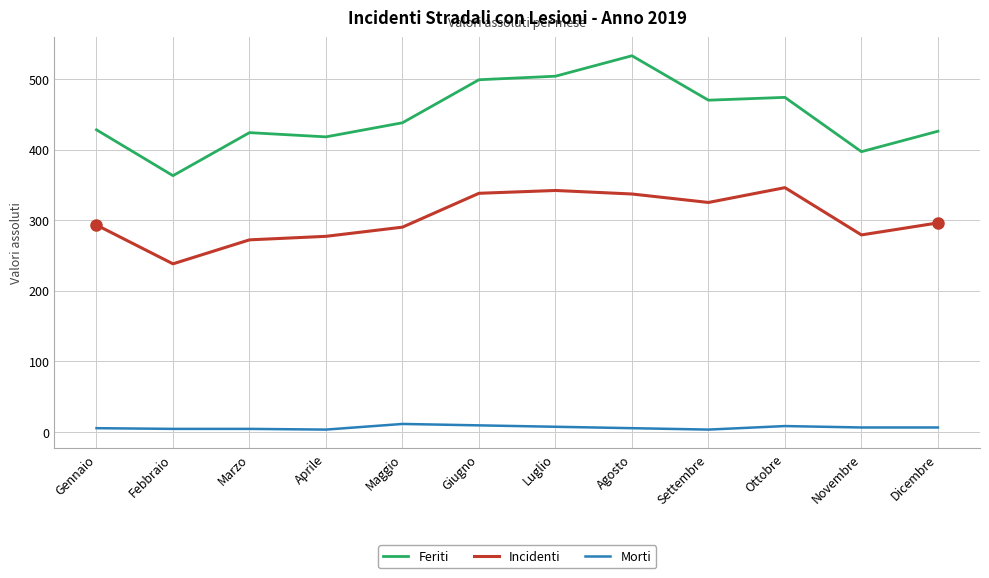

At which category is the sum across all series the highest?

Agosto